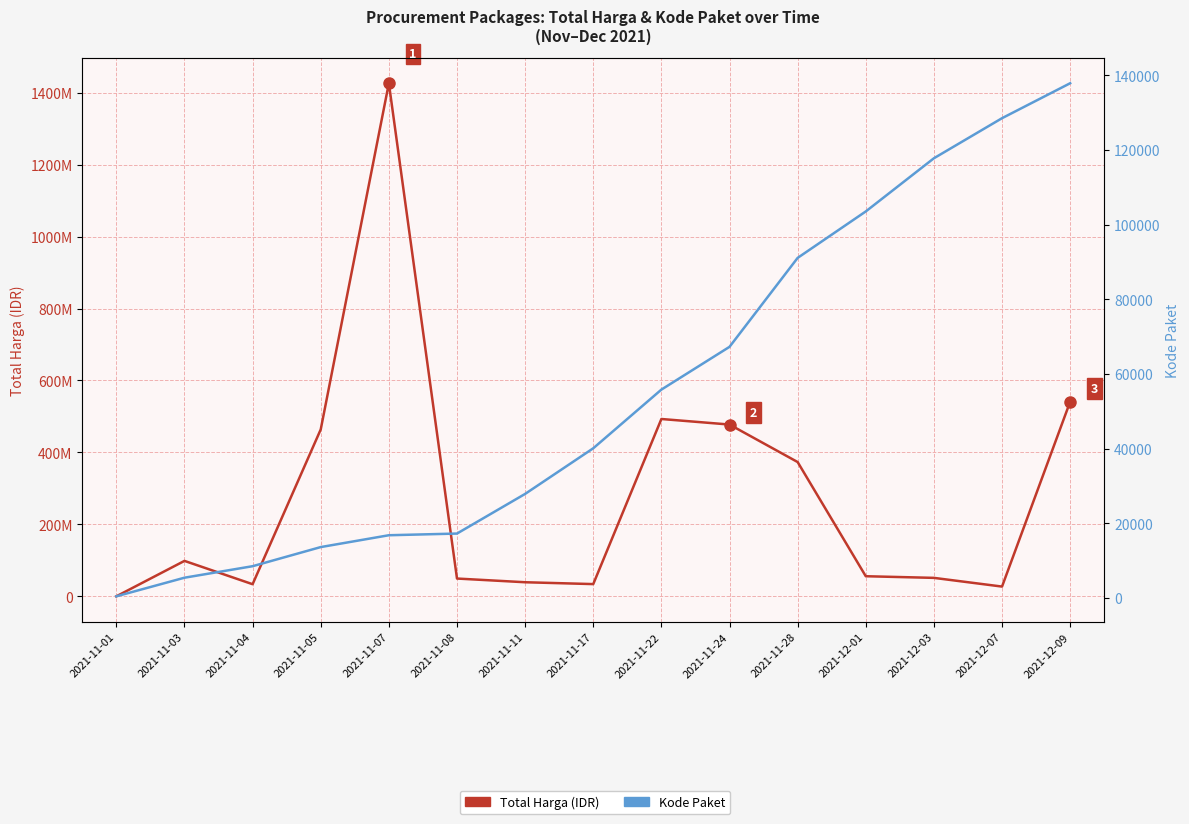

How many data points in Kode Paket are above 40112?

7